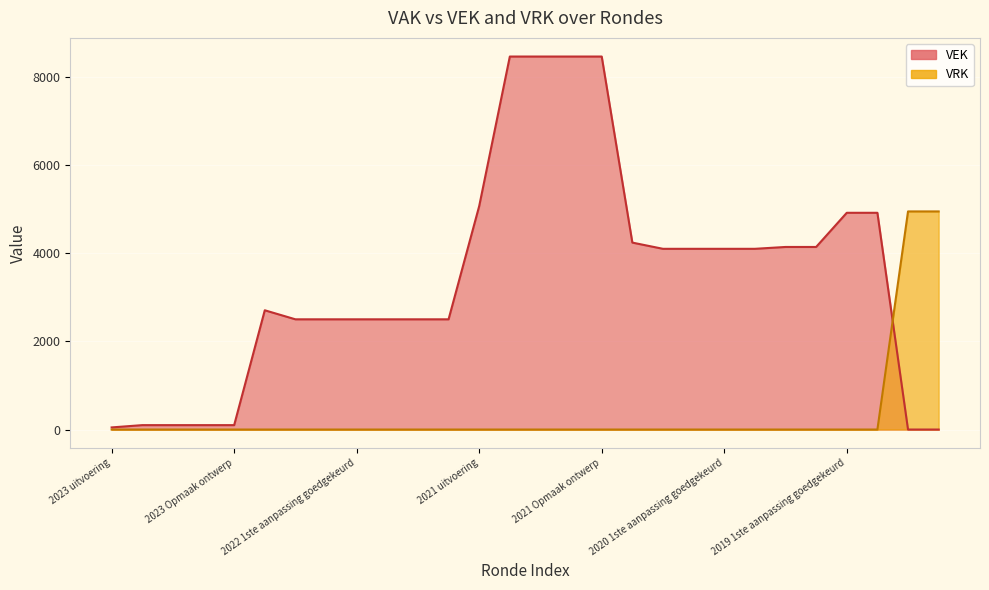

The VEK series shows 8460 at 2021 1ste aanpassing goedgekeurd. True or false?

True